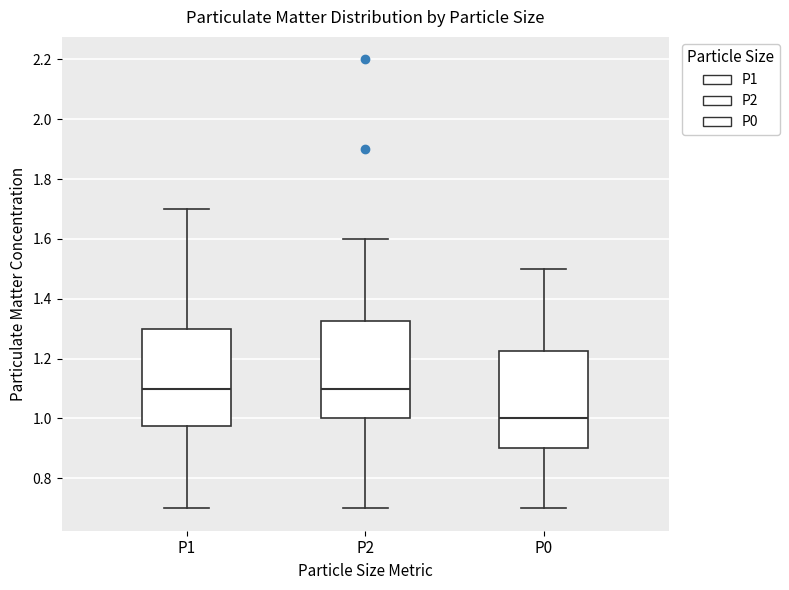

Reading left to right, transcribe this box plot: for each box, give where its median line is, the range the box spans, and where its two whiskers end, as read against the y-axis. The values are not printed on the chart, so give them approximately, as read against the axis.

P1: median 1.10, box 0.98 to 1.30, whiskers 0.70 to 1.70
P2: median 1.10, box 1.00 to 1.32, whiskers 0.70 to 1.60
P0: median 1.00, box 0.90 to 1.22, whiskers 0.70 to 1.50